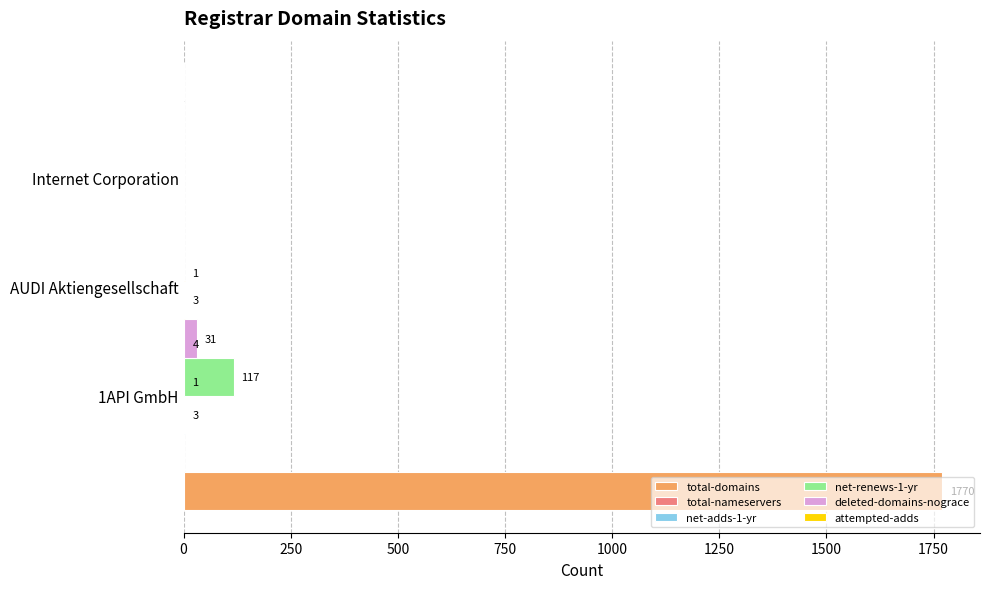

The value of net-adds-1-yr at Internet Corporation is -1. True or false?

False